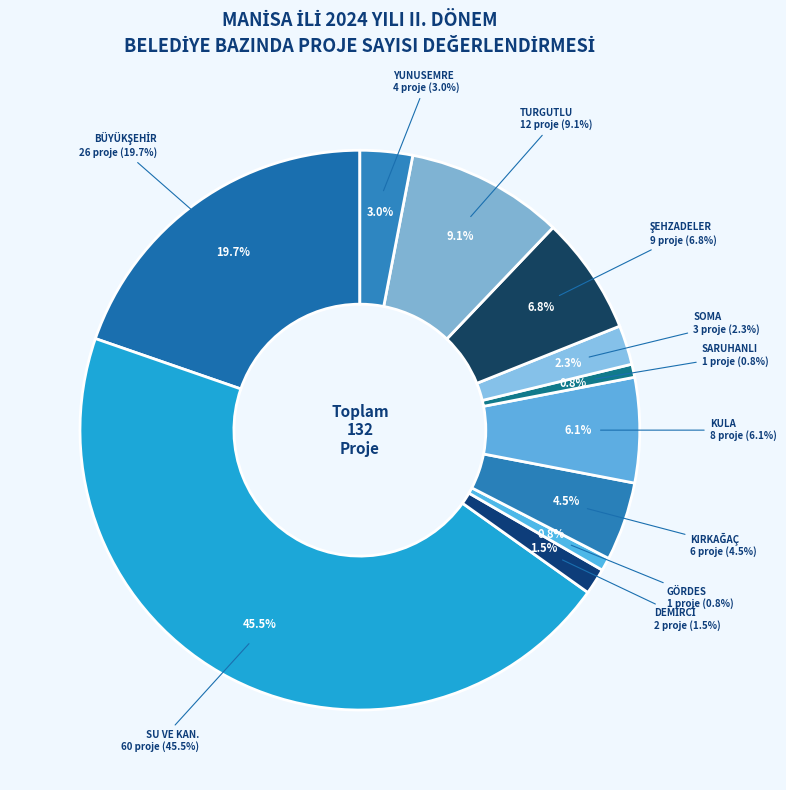

Does GÖRDES BELEDİYE BAŞKANLIĞI represent more than half of the total?

No